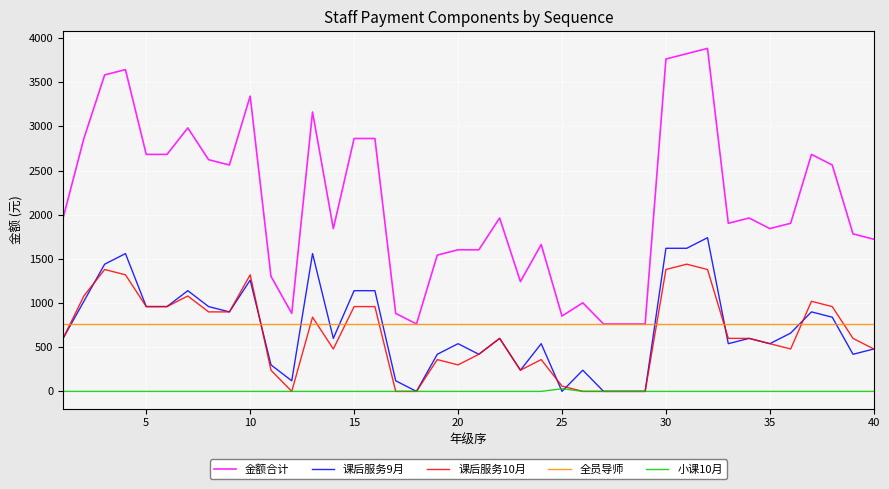

What is the maximum value shown in the chart?

3883